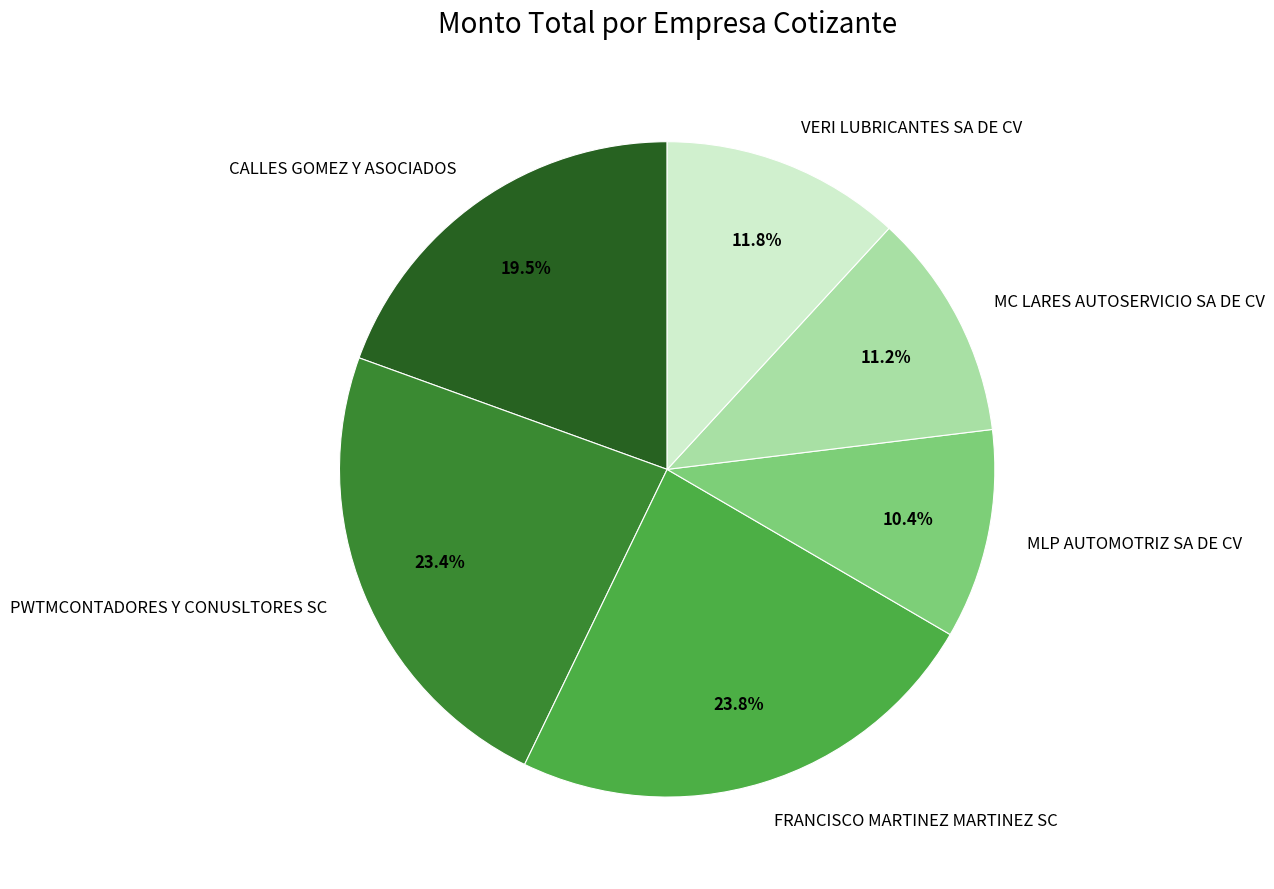

Does any single category account for the majority?

No